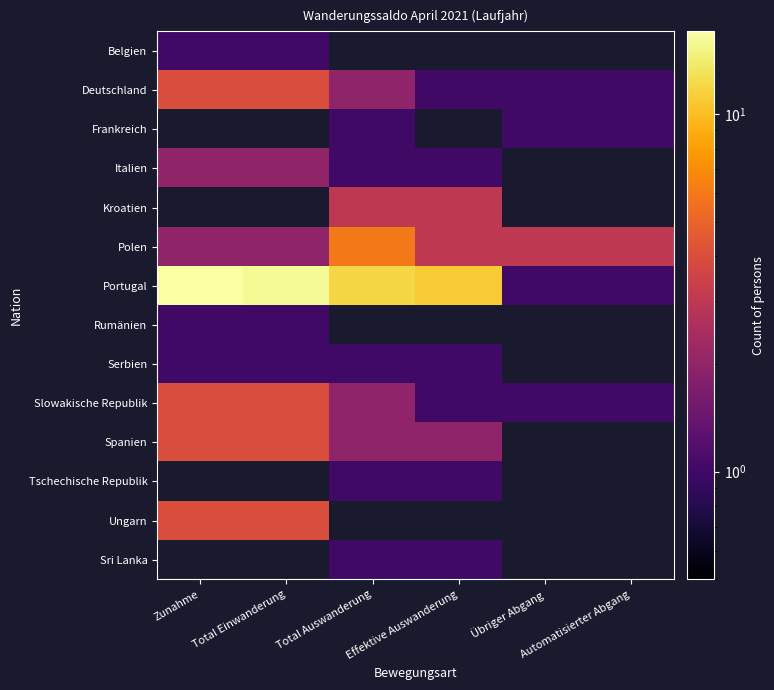

Where is Ungarn nearest to the value 4?

Zunahme